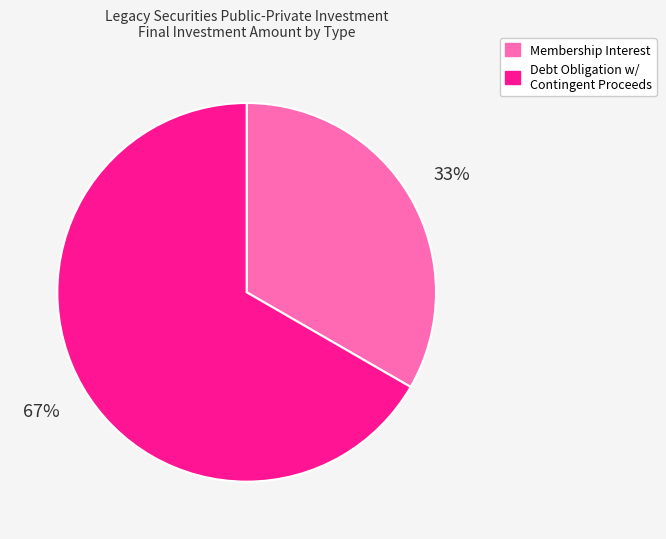

To the nearest percent, what is the average slice percentage?

50%